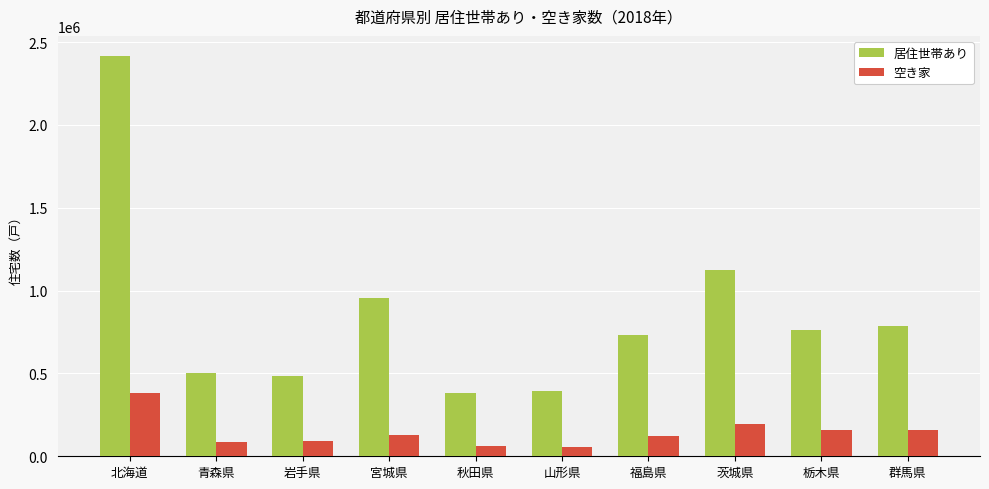

What is the difference between the highest and lowest values at 宮城県?

823100